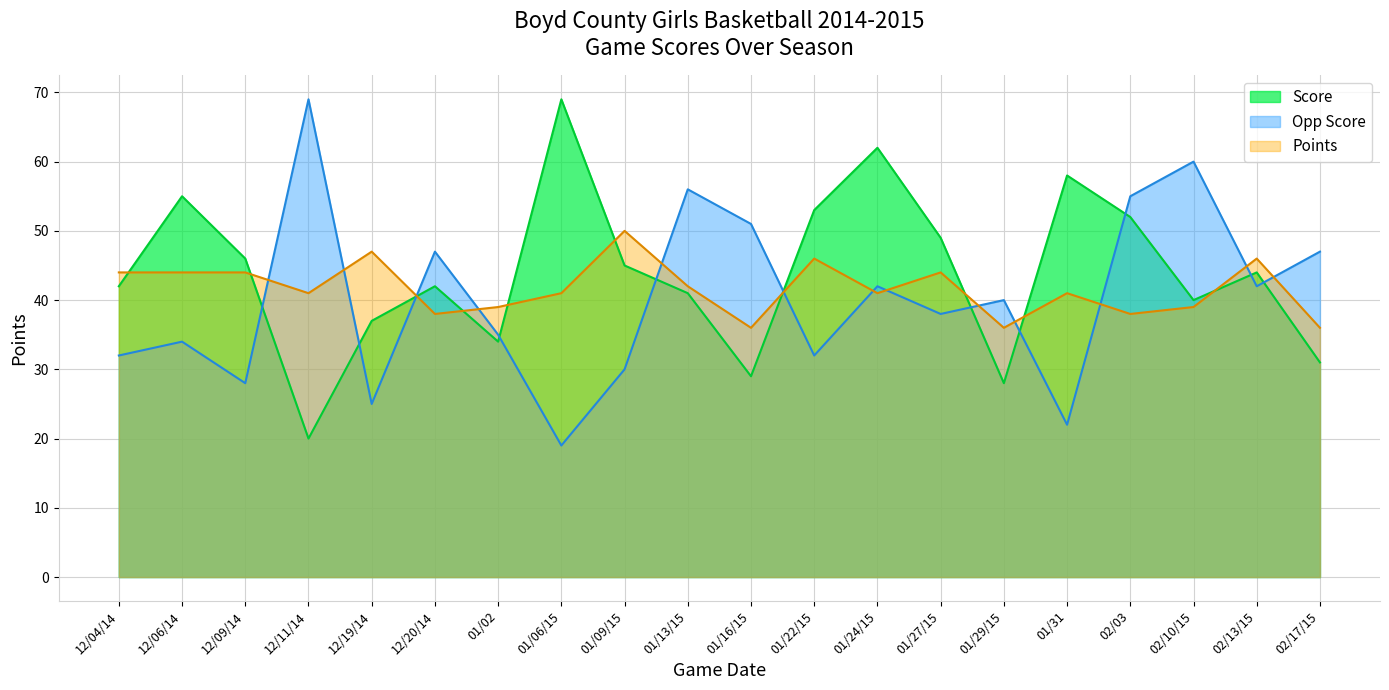

What is the minimum value for Opp Score?

19